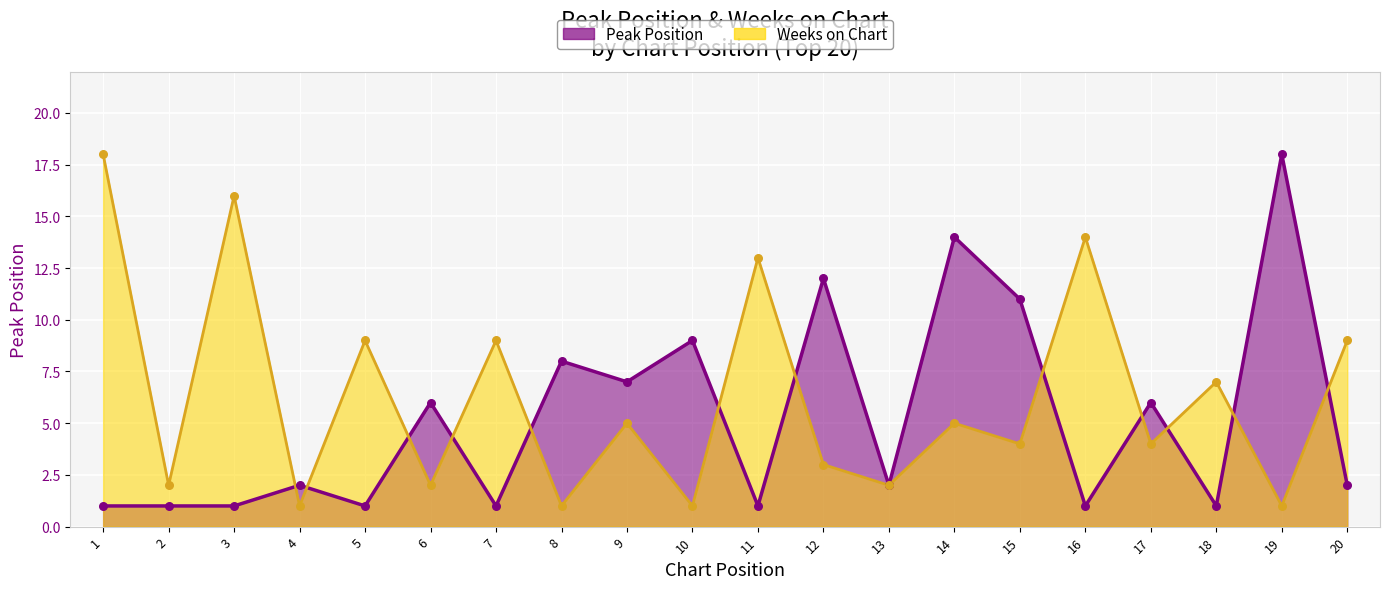

At how many categories does at least one series exceed 16?

2